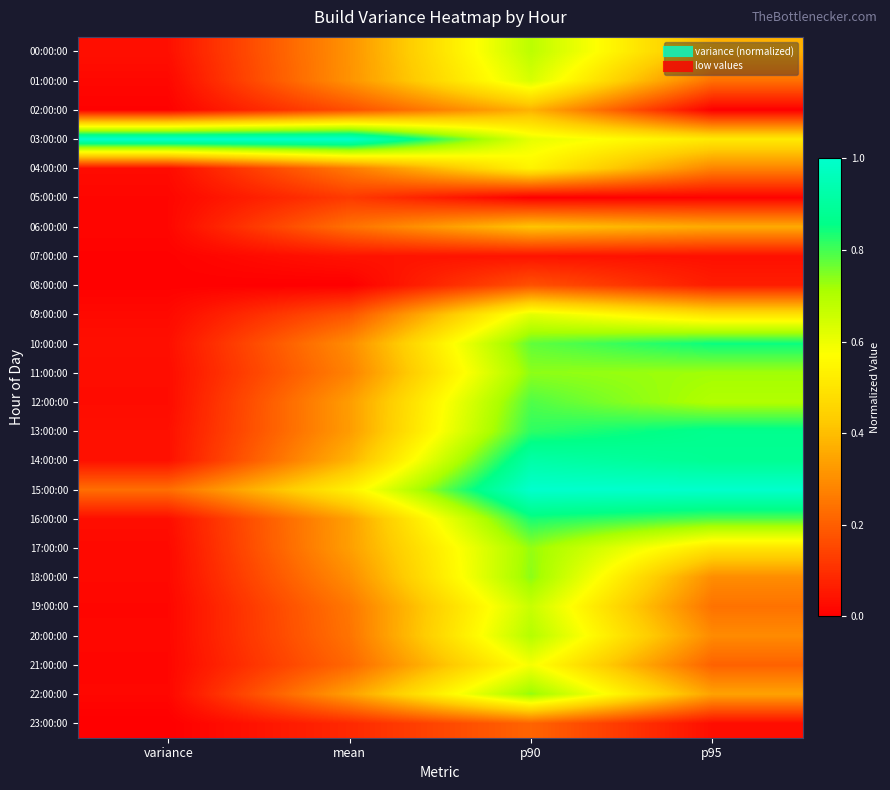

Reading left to right, transcribe all the data shown in this chart.

00:00:00: variance=0.0	mean=0.3	p90=0.7	p95=0.4
01:00:00: variance=0.0	mean=0.3	p90=0.6	p95=0.2
02:00:00: variance=0.0	mean=0.2	p90=0.4	p95=0.0
03:00:00: variance=1.0	mean=1.0	p90=0.6	p95=0.5
04:00:00: variance=0.0	mean=0.3	p90=0.5	p95=0.3
05:00:00: variance=0.0	mean=0.1	p90=0.0	p95=0.0
06:00:00: variance=0.0	mean=0.2	p90=0.4	p95=0.4
07:00:00: variance=0.0	mean=0.0	p90=0.0	p95=0.0
08:00:00: variance=0.0	mean=0.0	p90=0.2	p95=0.1
09:00:00: variance=0.0	mean=0.2	p90=0.6	p95=0.5
10:00:00: variance=0.0	mean=0.3	p90=0.8	p95=0.8
11:00:00: variance=0.0	mean=0.3	p90=0.7	p95=0.7
12:00:00: variance=0.0	mean=0.3	p90=0.8	p95=0.7
13:00:00: variance=0.0	mean=0.3	p90=0.8	p95=0.9
14:00:00: variance=0.0	mean=0.4	p90=0.9	p95=0.9
15:00:00: variance=0.2	mean=0.5	p90=1.0	p95=1.0
16:00:00: variance=0.0	mean=0.3	p90=0.8	p95=0.8
17:00:00: variance=0.0	mean=0.3	p90=0.7	p95=0.5
18:00:00: variance=0.0	mean=0.3	p90=0.7	p95=0.3
19:00:00: variance=0.0	mean=0.3	p90=0.7	p95=0.2
20:00:00: variance=0.0	mean=0.2	p90=0.7	p95=0.3
21:00:00: variance=0.0	mean=0.2	p90=0.6	p95=0.2
22:00:00: variance=0.0	mean=0.3	p90=0.7	p95=0.3
23:00:00: variance=0.0	mean=0.1	p90=0.2	p95=0.0